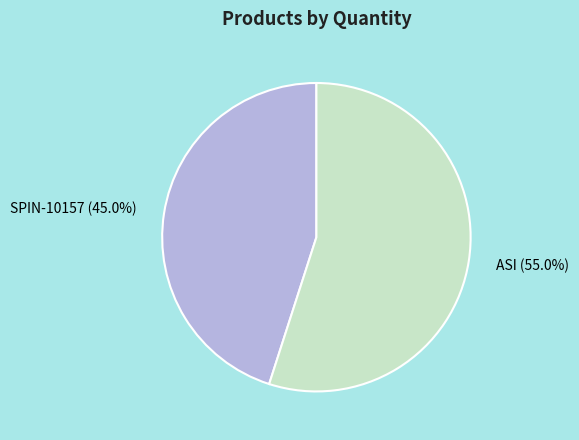

Combined, what portion of the pie is SPIN-10157 and ASI?

100.0%